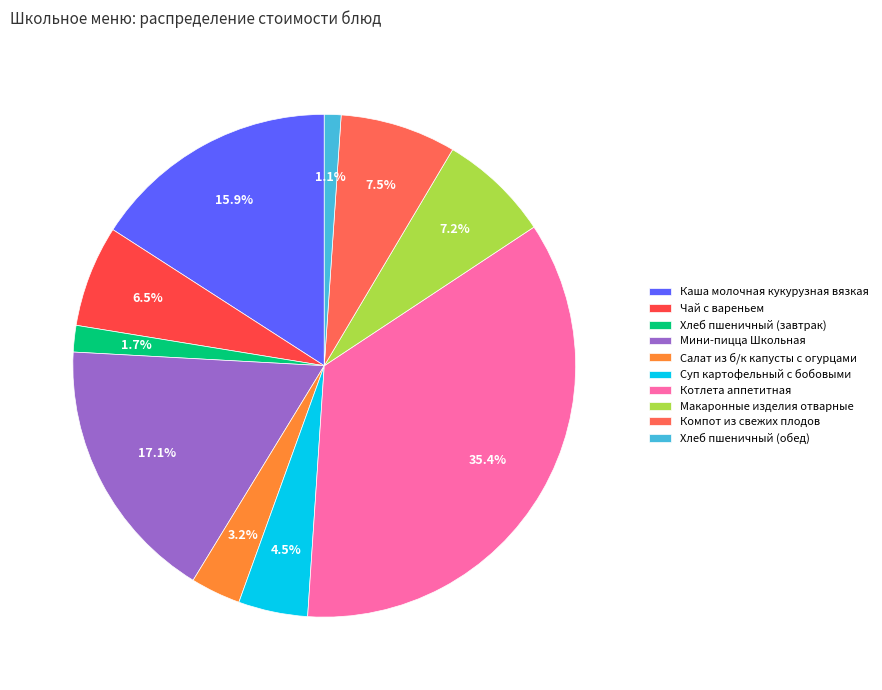

What is the largest slice in the pie chart?

Котлета аппетитная